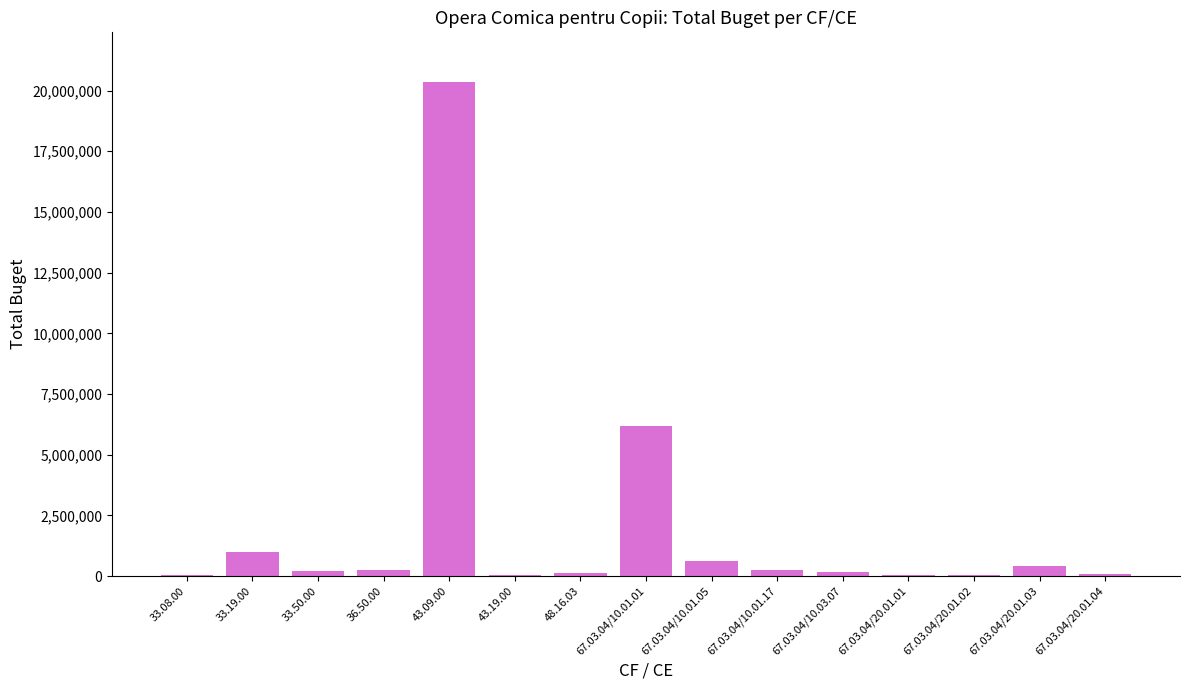

What is the ratio of the value at 43.09.00 to the value at 67.03.04/20.01.04?

271.5